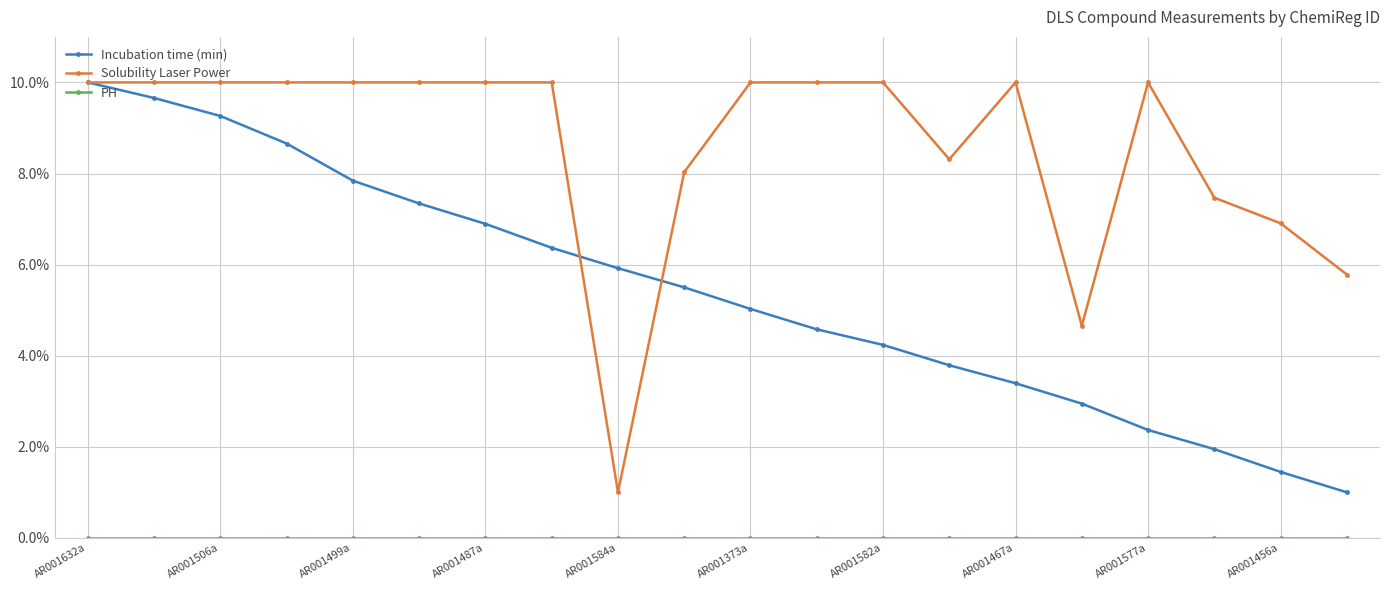

Which series has the largest total across all categories?

Solubility Laser Power